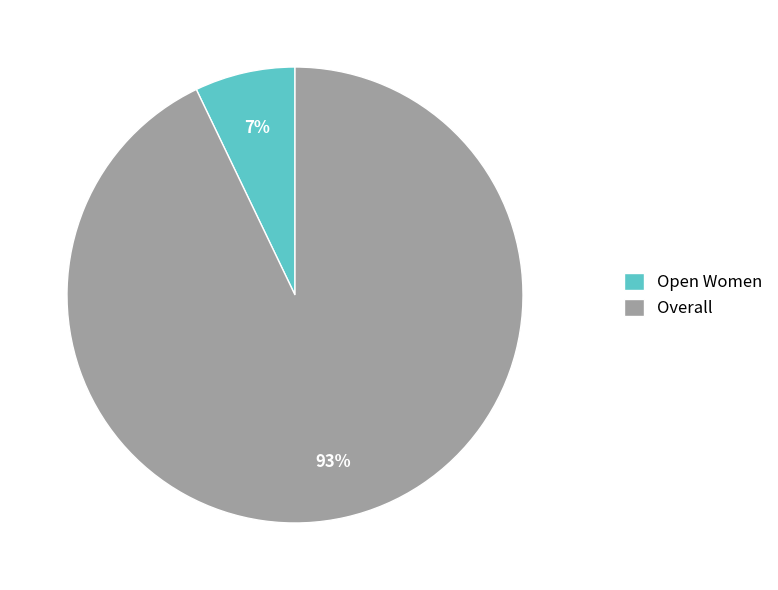

The Overall slice represents 88% of the pie. True or false?

False